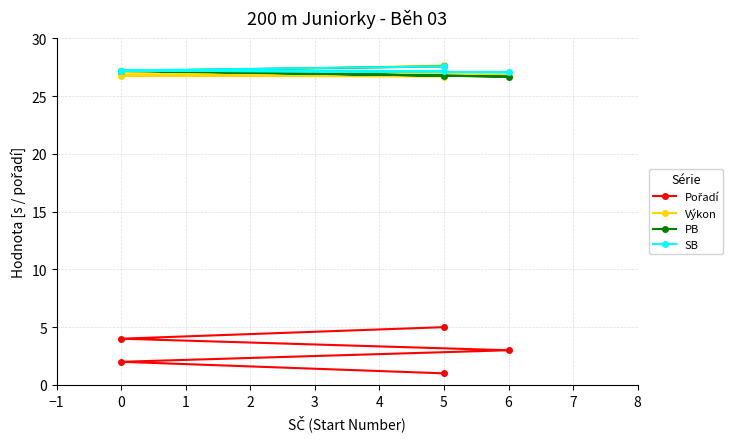

What is the sum of the SB values at 0 and 5?

54.8